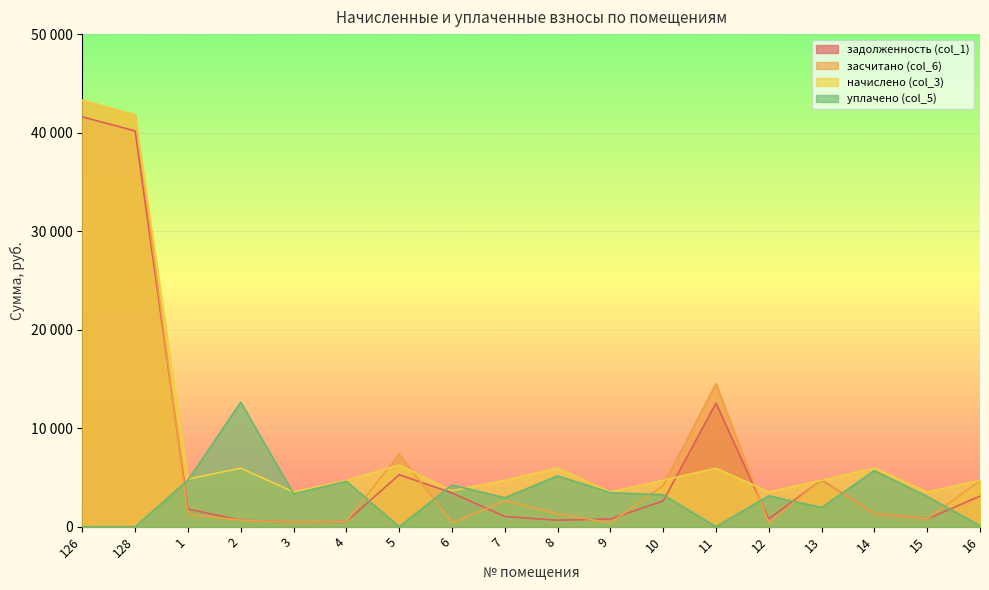

What is the approximate value of начислено (col_3) at 3?

3528.0